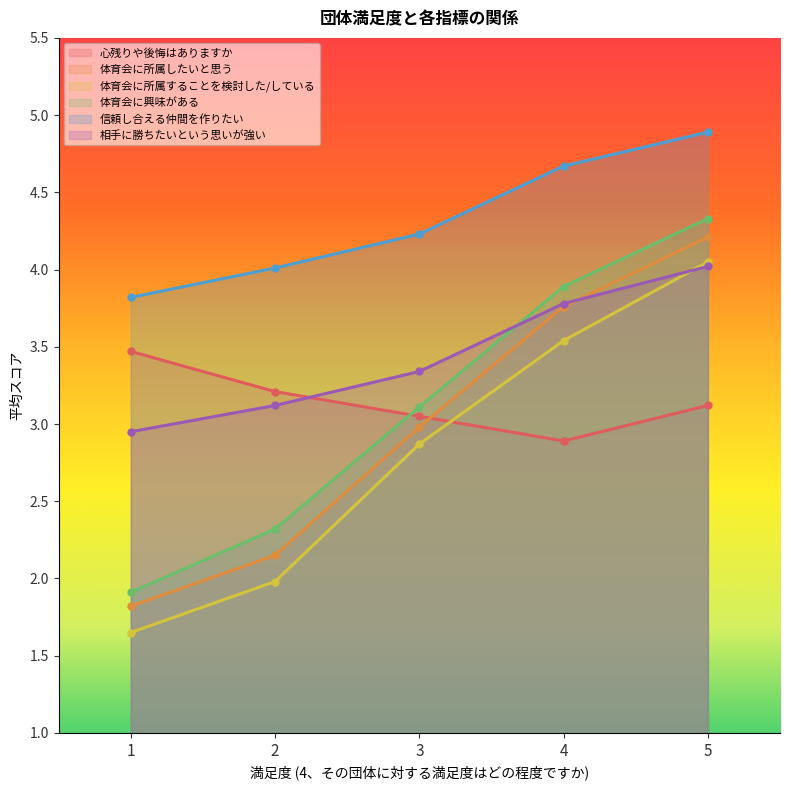

Which category has the highest value in the 信頼し合える仲間を作りたい series?

5